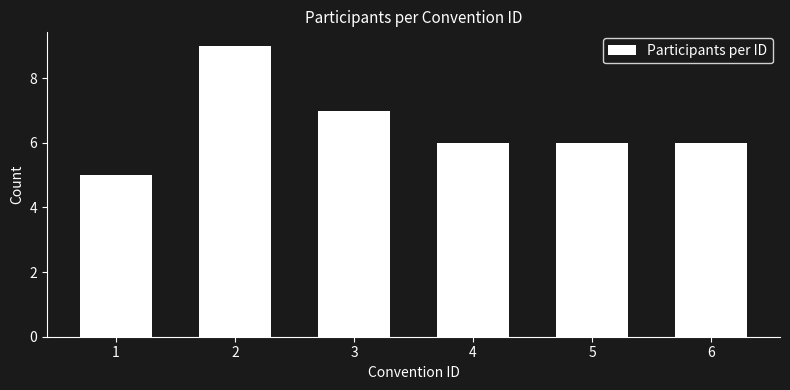

Reading left to right, transcribe all the data shown in this chart.

5	9	7	6	6	6